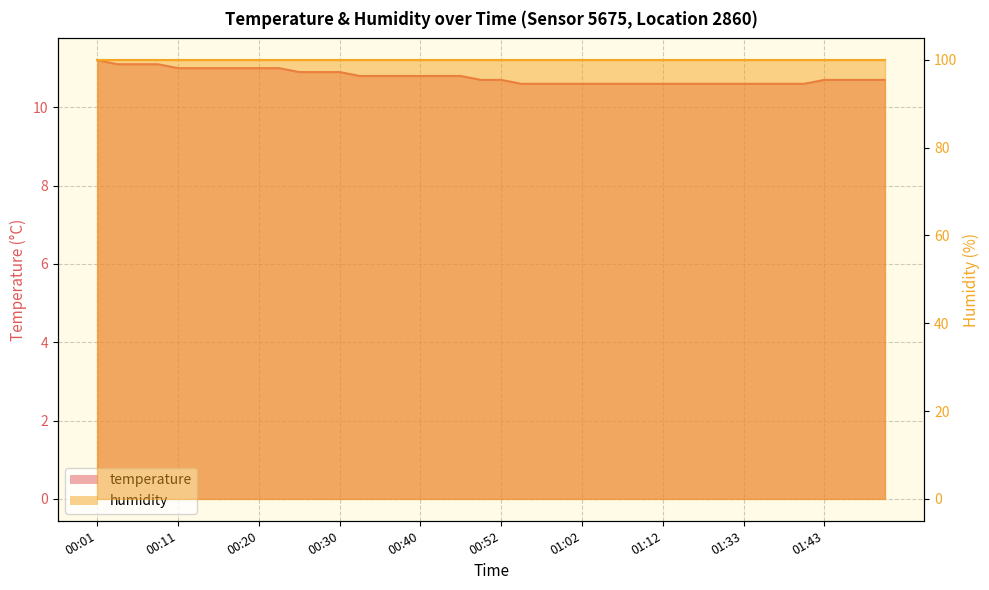

What is the ratio of the value at 01:02 to the value at 01:10?

1.0